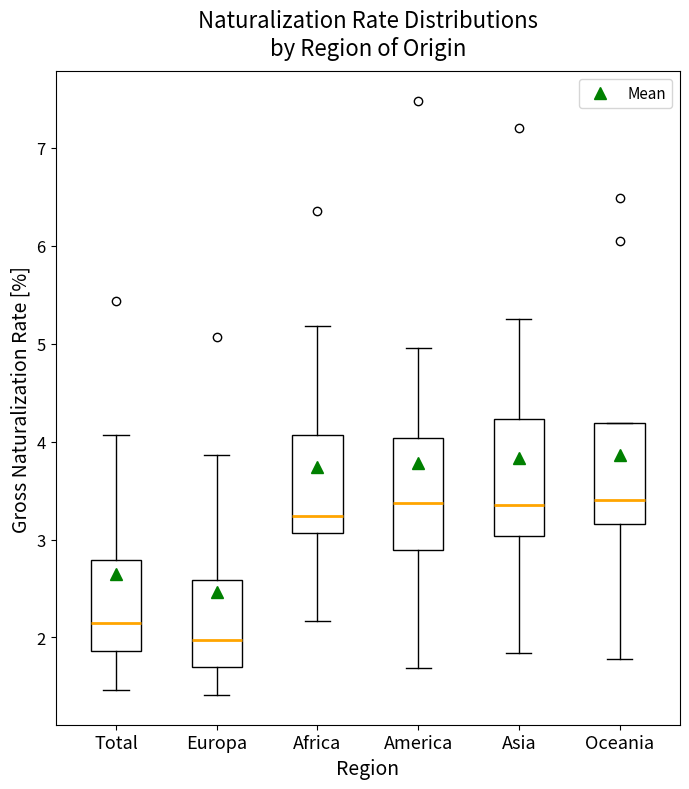

Reading left to right, read every box against the y-axis: the position of its median line, the range the box covers, and the ends of its whiskers. The values are not printed on the chart, so give them approximately, as read against the axis.

Total: median 2.1, box 1.9 to 2.8, whiskers 1.5 to 4.1
Europa: median 2.0, box 1.7 to 2.6, whiskers 1.4 to 3.9
Africa: median 3.2, box 3.1 to 4.1, whiskers 2.2 to 5.2
America: median 3.4, box 2.9 to 4.0, whiskers 1.7 to 5.0
Asia: median 3.3, box 3.0 to 4.2, whiskers 1.8 to 5.3
Oceania: median 3.4, box 3.2 to 4.2, whiskers 1.8 to 4.2